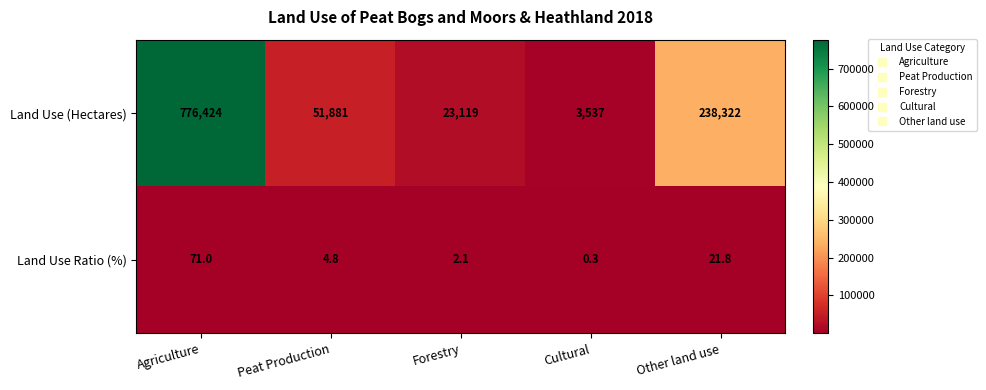

At which category is the sum across all series the highest?

Agriculture